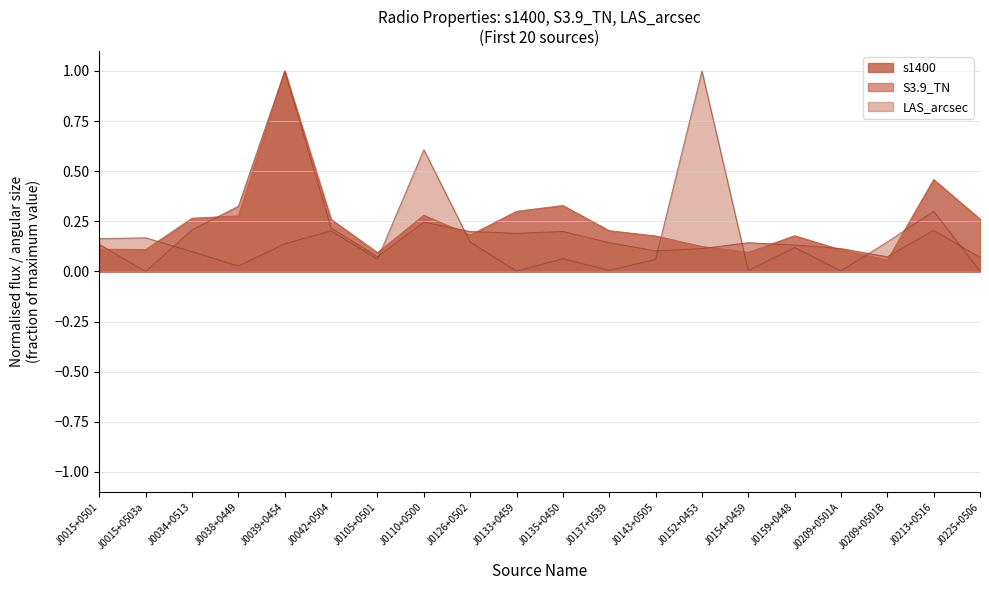

What is the greatest value displayed?

1.0